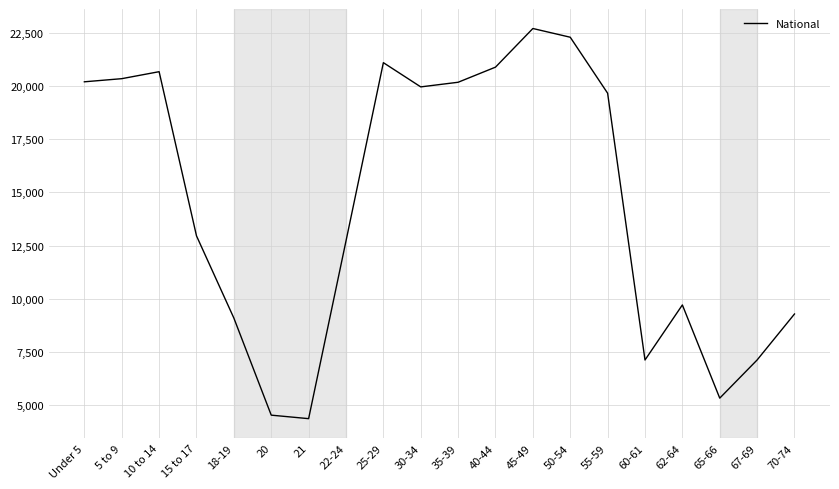

Does the chart display data point markers on the line(s)?

No